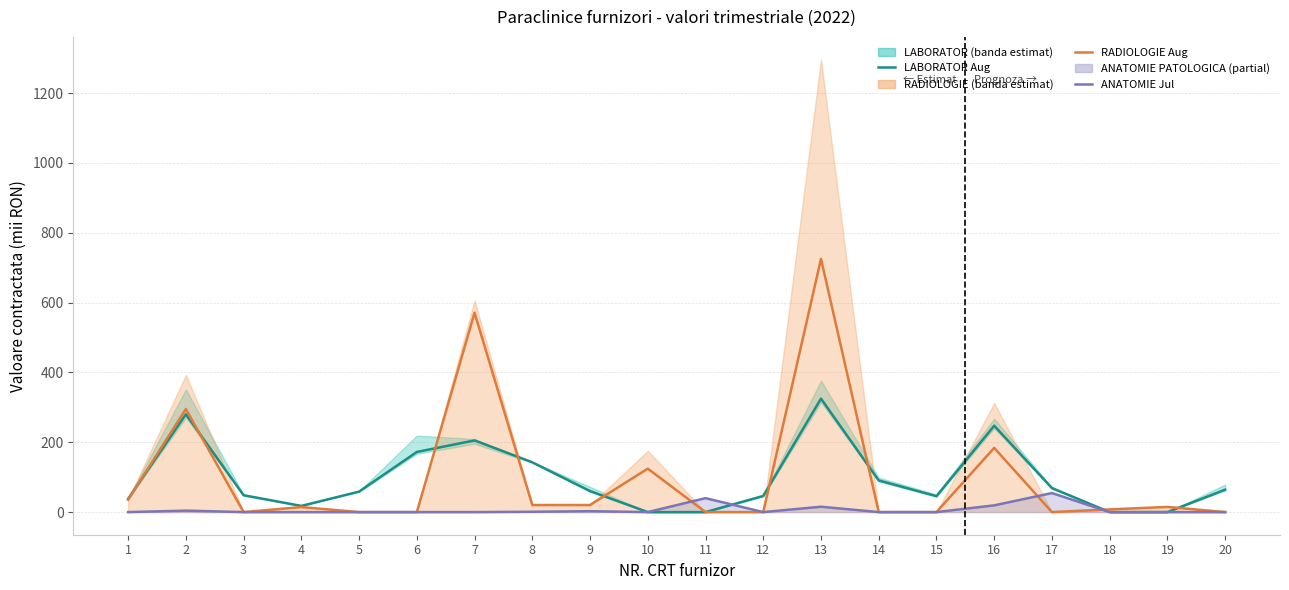

Between which two adjacent categories do ANATOMIE (Jul) and RADIOLOGIE (Aug) first intersect?

10 and 11